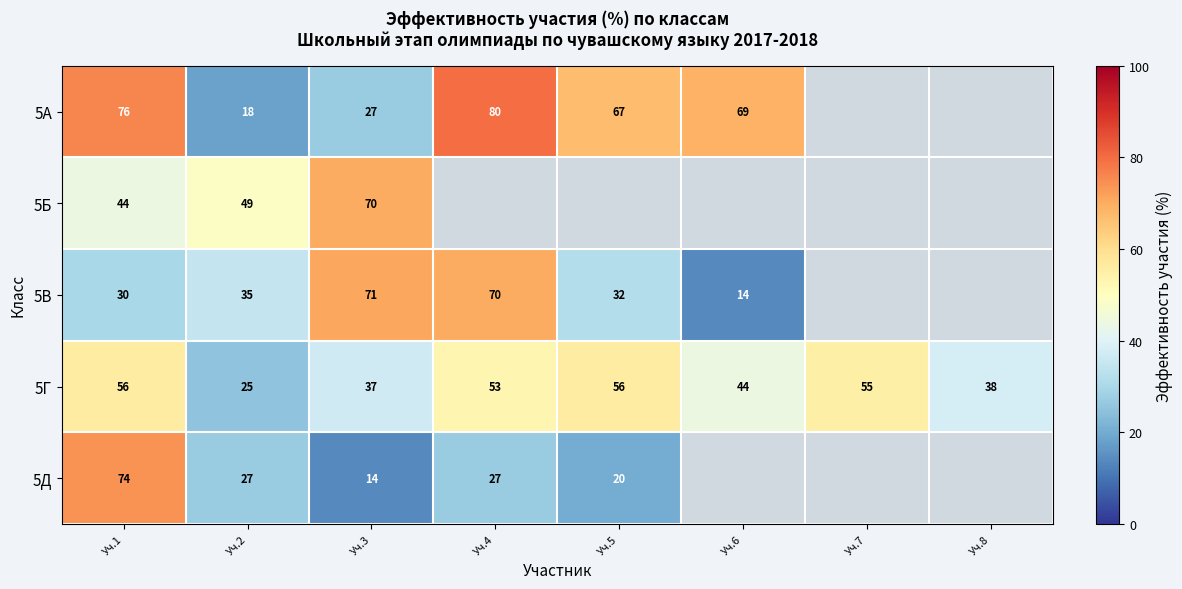

What is the difference between the highest and lowest values at Уч.4?

53.0